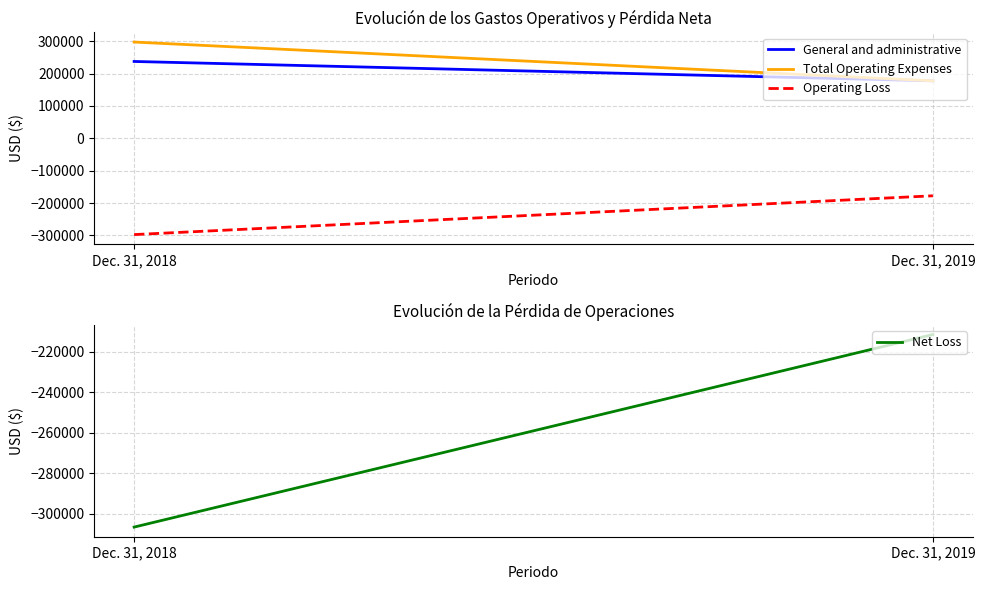

What is the average value of the General and administrative series?

207496